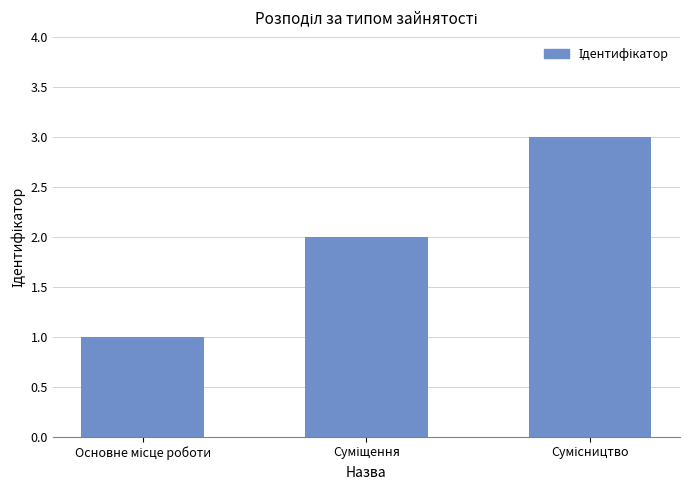

How many values are below 2?

1